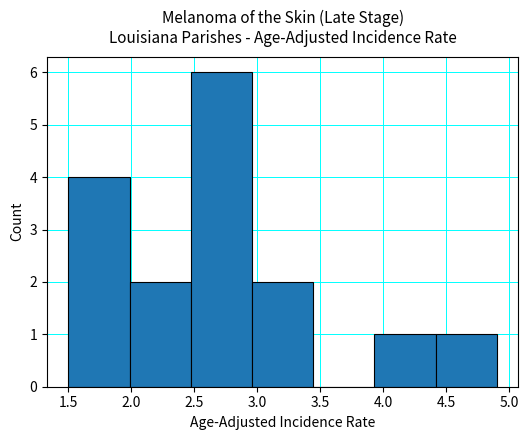

Reading left to right, transcribe this chart: for each bar, give the range it covers on the x-axis and its height. Neither the bar edges nor the heights are printed on the chart, so give them approximately, as read against the axes.

1.50 to 2.00: 4
2.00 to 2.45: 2
2.45 to 2.95: 6
2.95 to 3.45: 2
3.45 to 3.95: 0
3.95 to 4.40: 1
4.40 to 4.90: 1